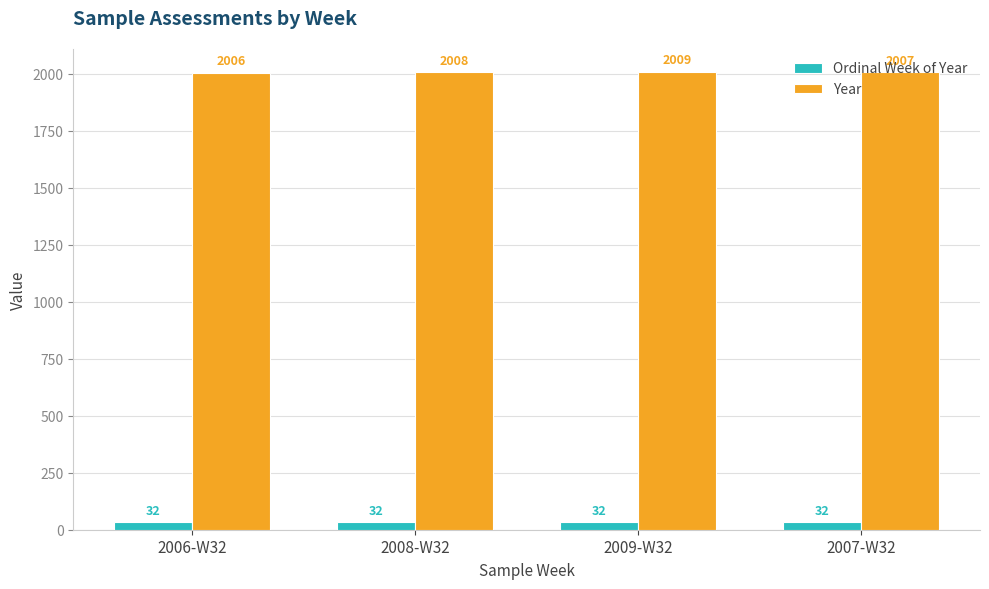

What is the label of the 2nd bar from the left?

2008-W32